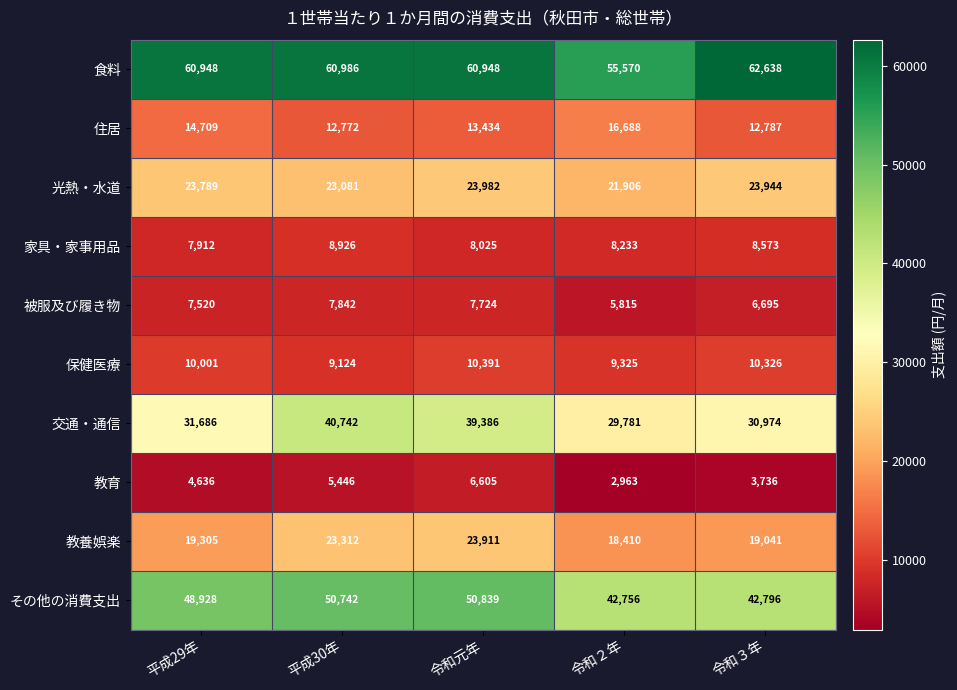

Which series has the largest total across all categories?

食料